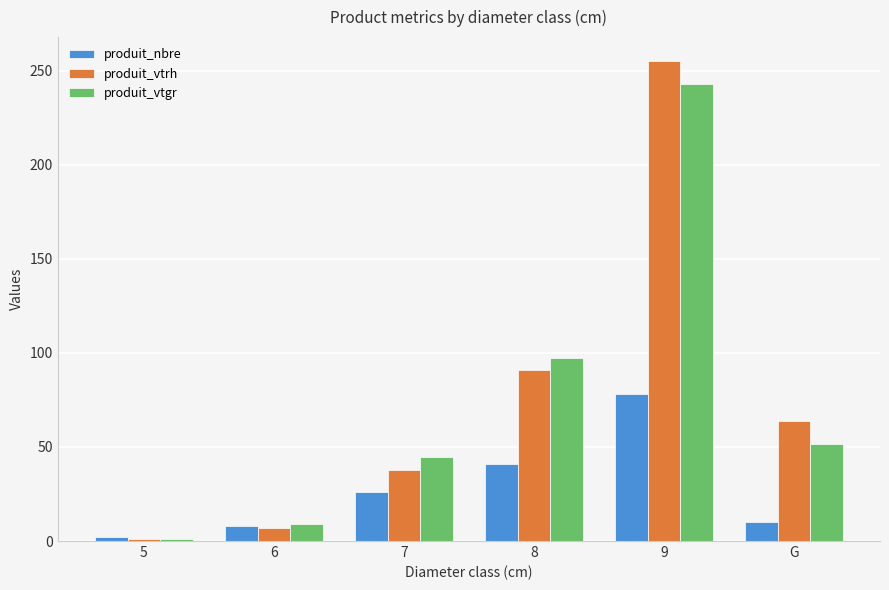

What is the maximum value for produit_vtrh?

255.0